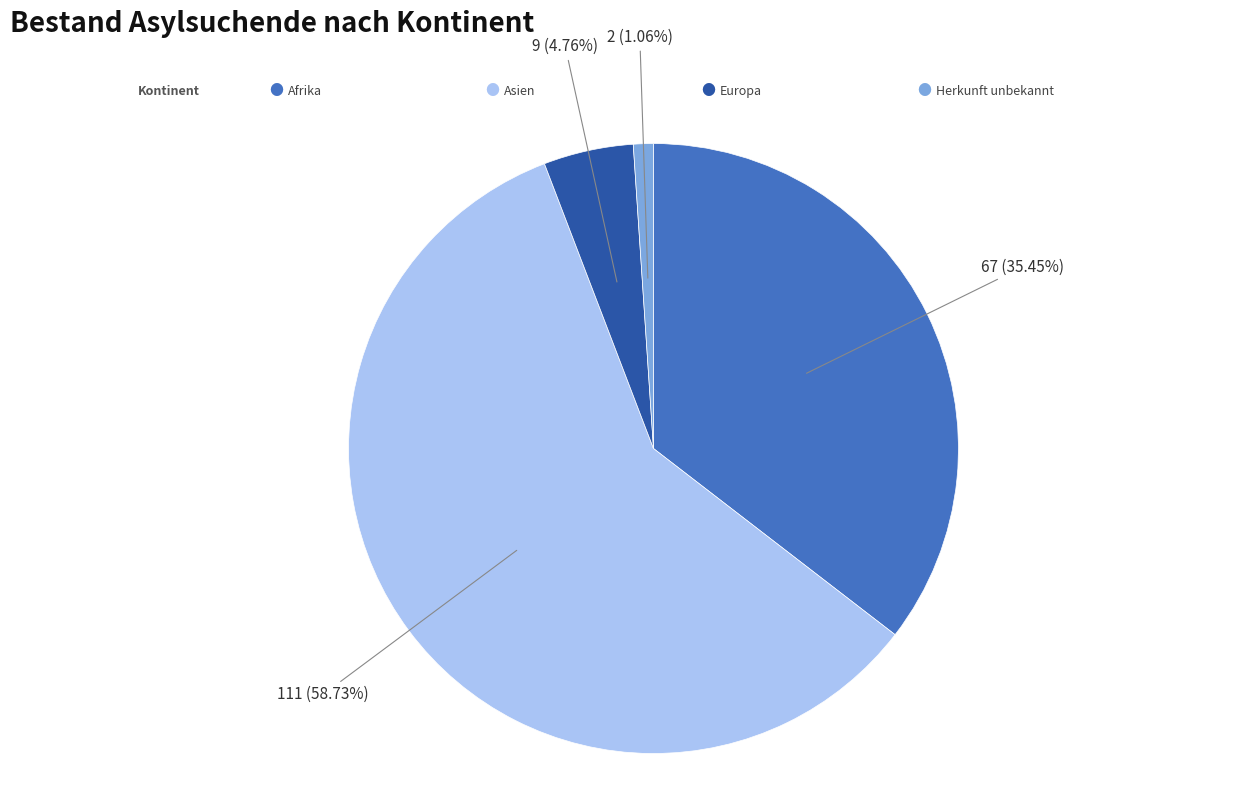

Does any single category account for the majority?

Yes